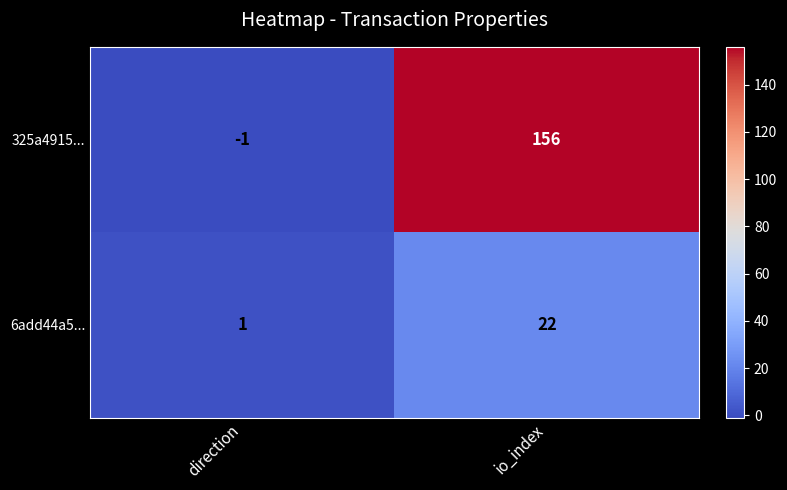

Which series has the largest range (max minus min)?

325a4915...